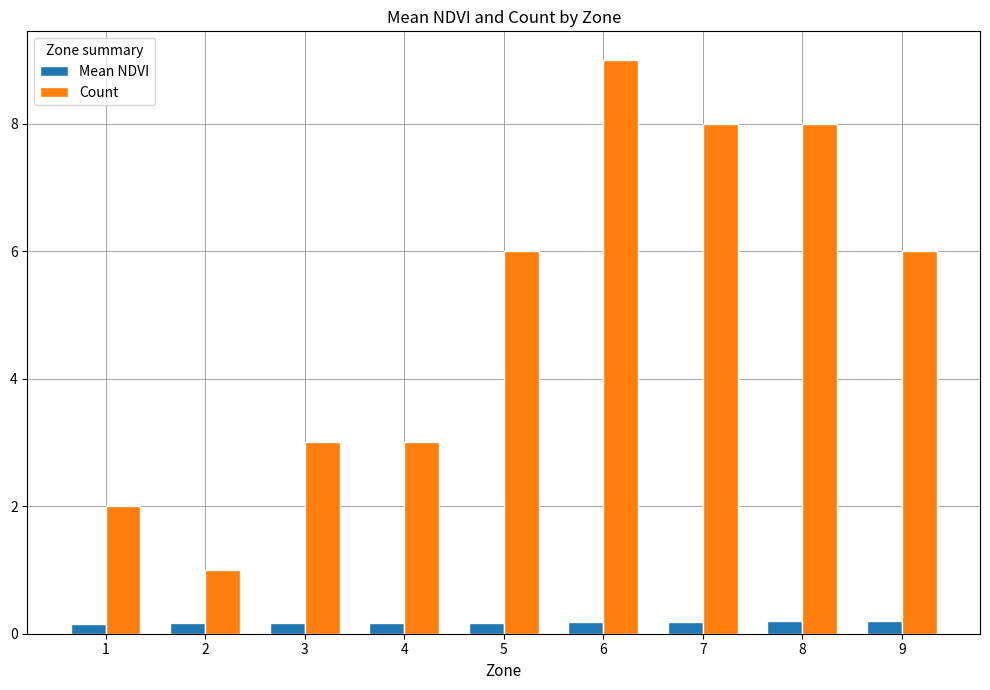

What are all the series names shown in the legend?

Mean NDVI, Count